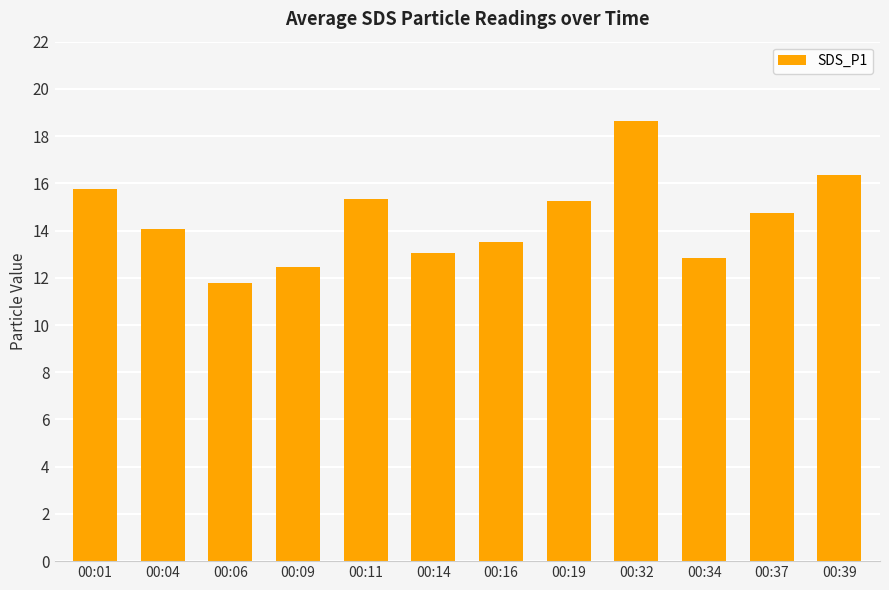

What is the value of the 2nd bar from the left?

14.1